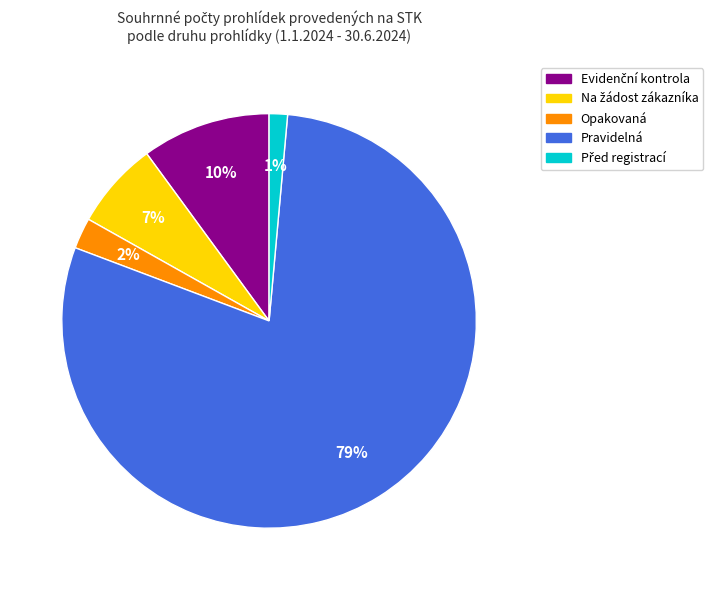

Is there a majority slice in this chart?

Yes